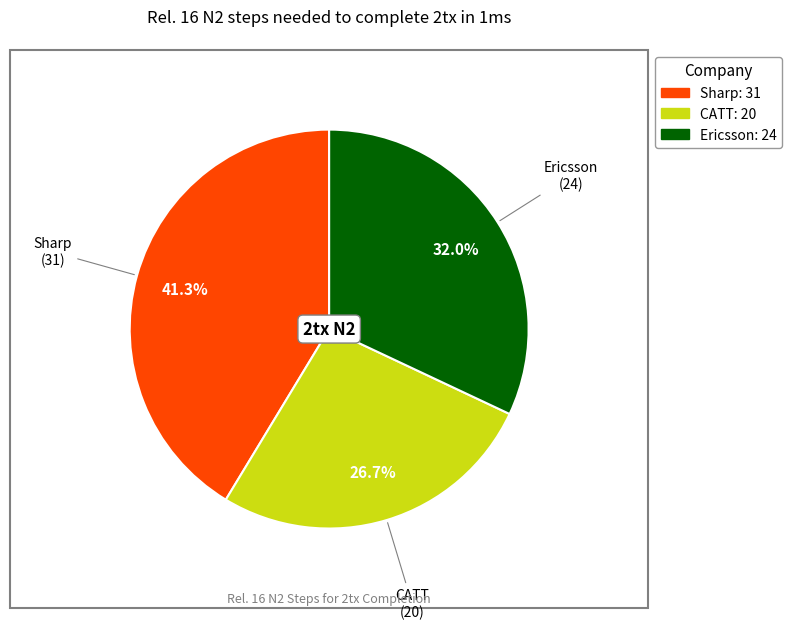

The Sharp slice represents 53% of the pie. True or false?

False